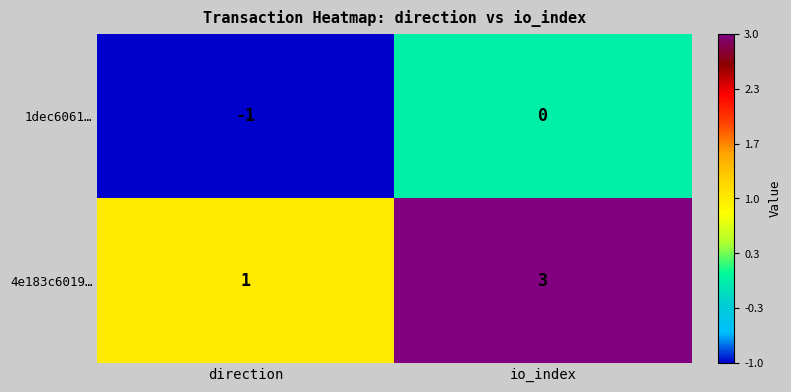

Rank the series at io_index from lowest to highest value.

1dec6061…, 4e183c6019…